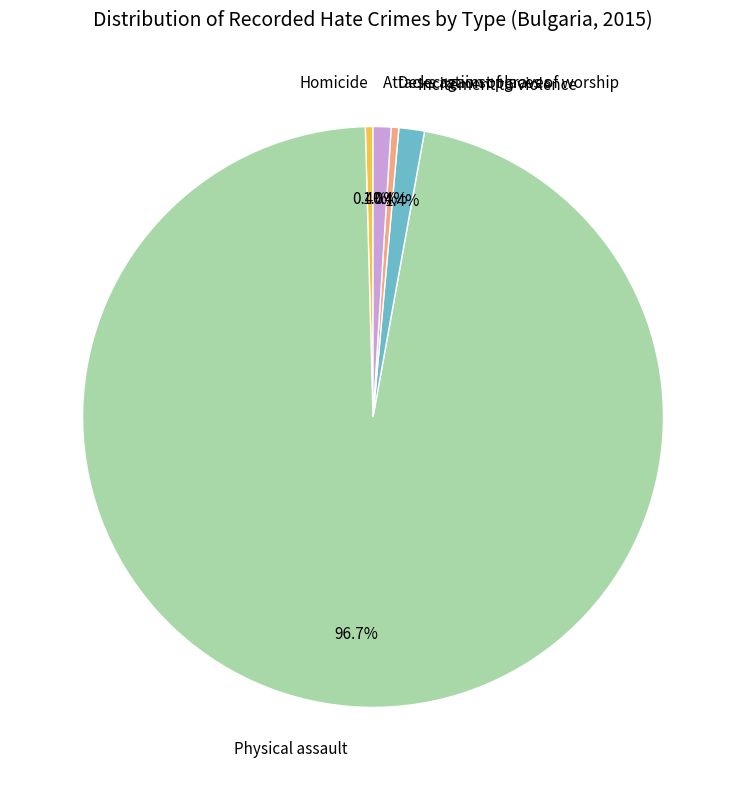

To the nearest percent, what is the combined percentage of Desecration of graves and Homicide?

1%